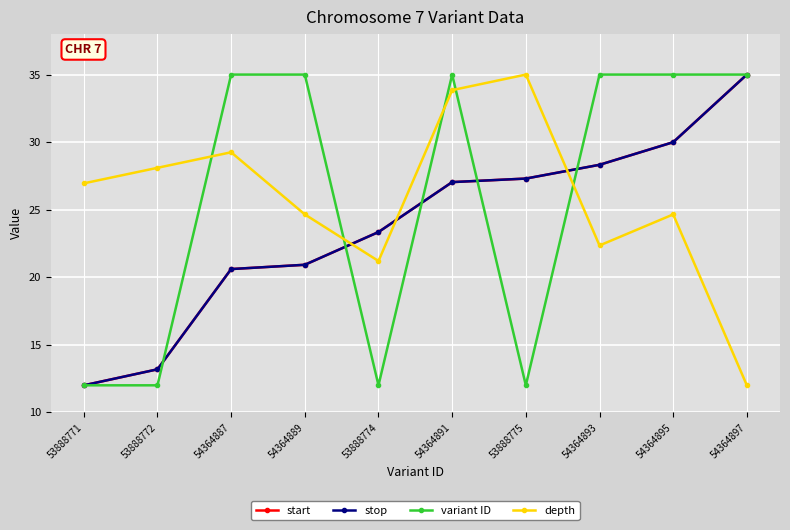

Does the chart display data point markers on the line(s)?

Yes